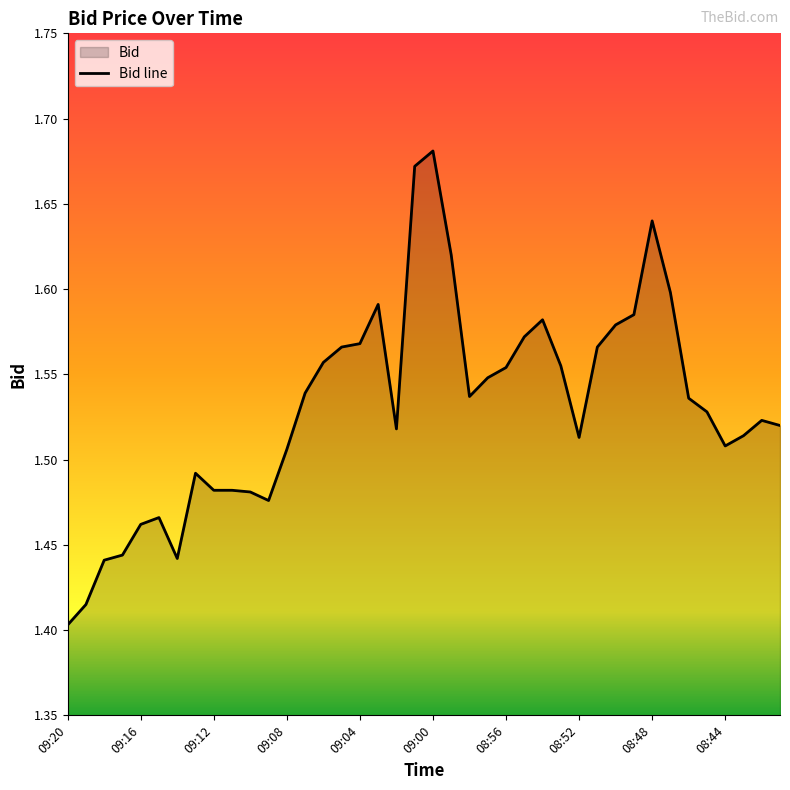

Which category has the highest value across all series?

09:00